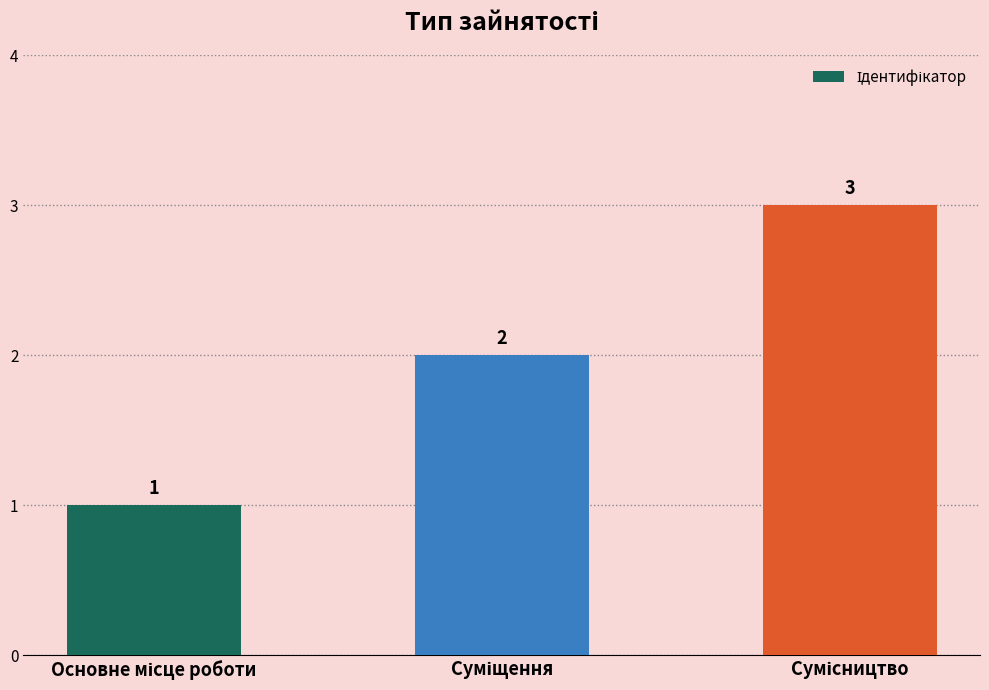

How many values are between 1 and 3?

3